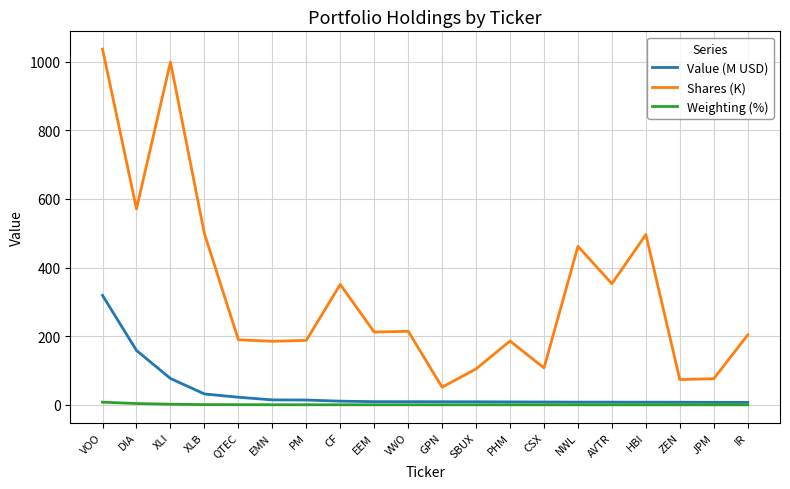

Is it true that Shares (K) equals 350.9 at CF?

True